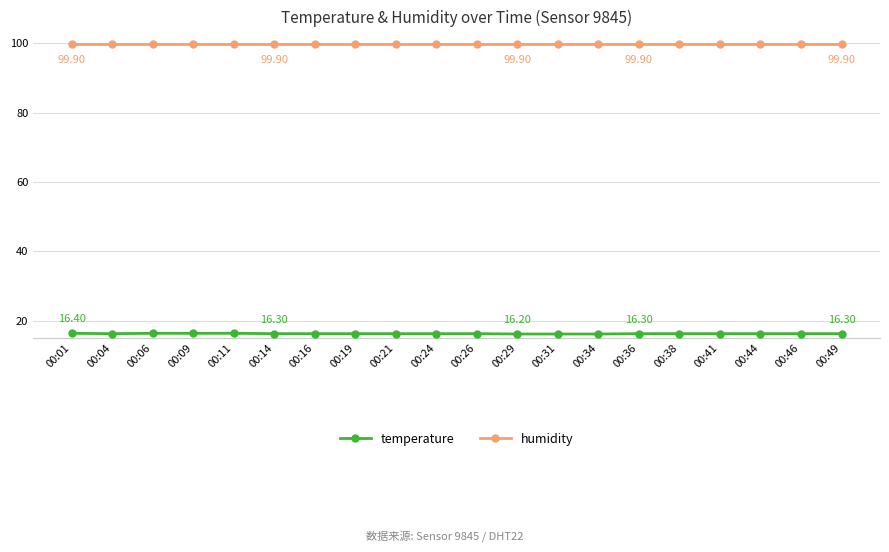

How many lines are shown in the chart?

2